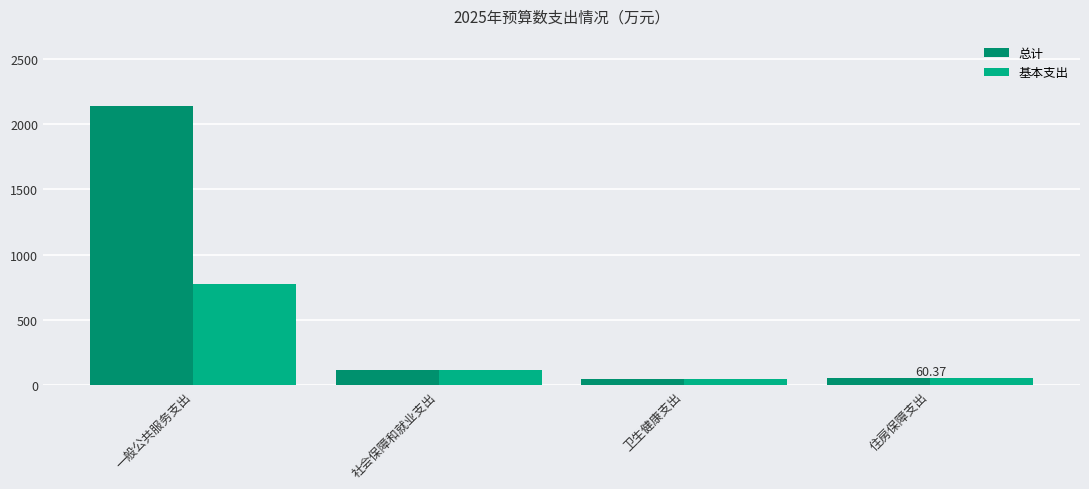

How many groups of bars are there?

4